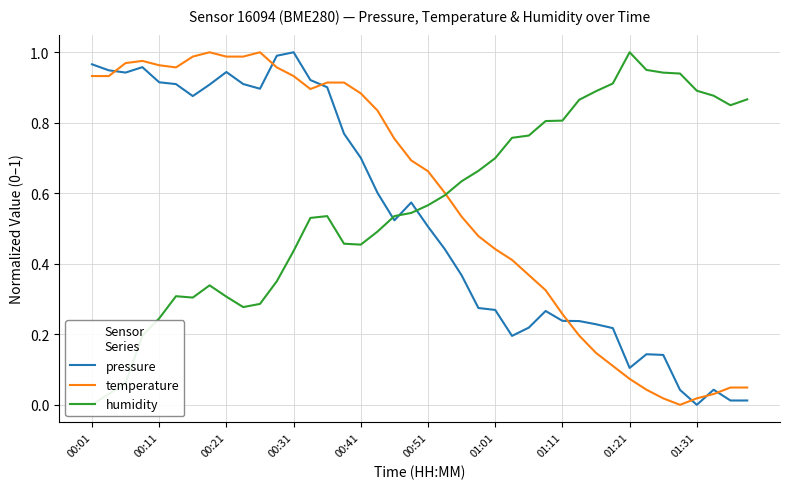

What is the highest value of the temperature series?

1.0